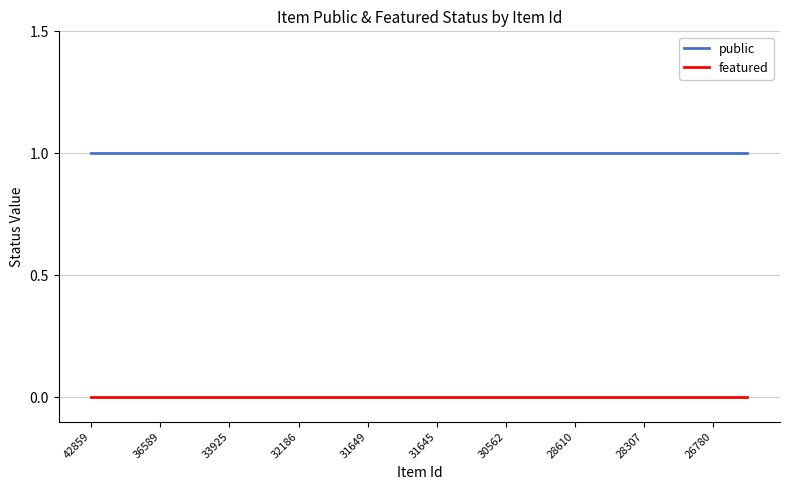

List the series in order of their overall mean, lowest first.

featured, public